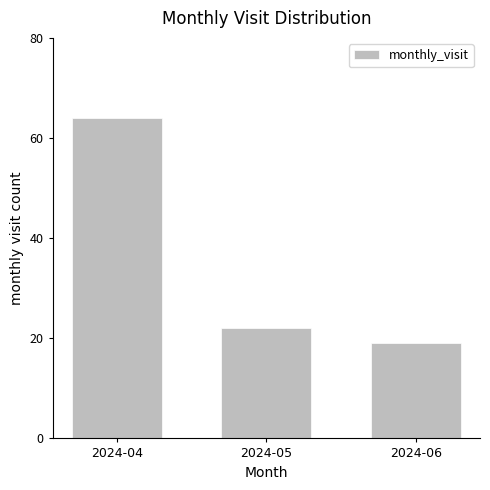

At which label does the data first exceed 22?

2024-04